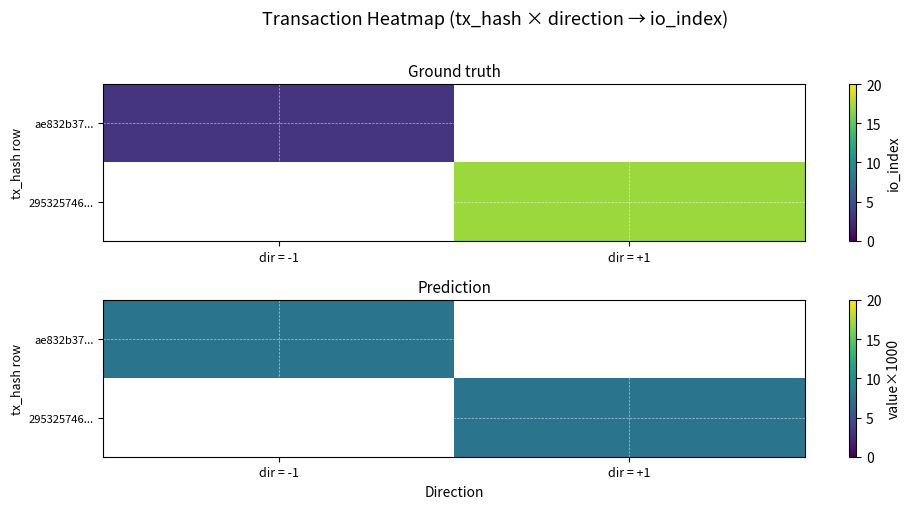

At how many categories does at least one series exceed 15?

1